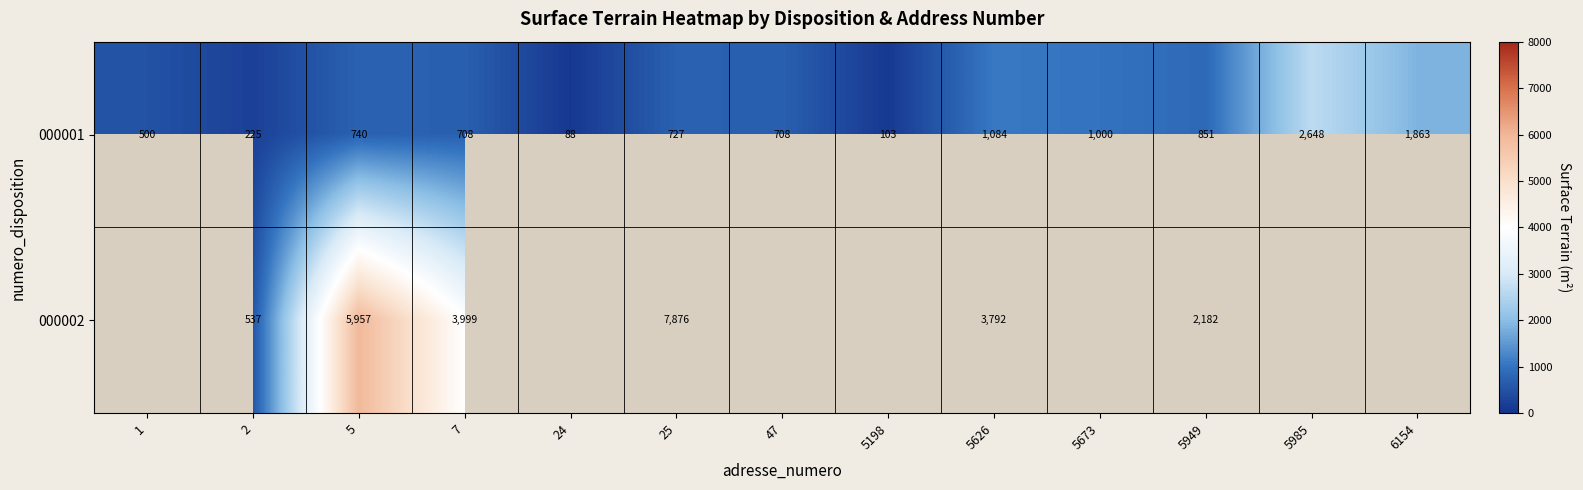

At how many categories does at least one series exceed 7229?

1